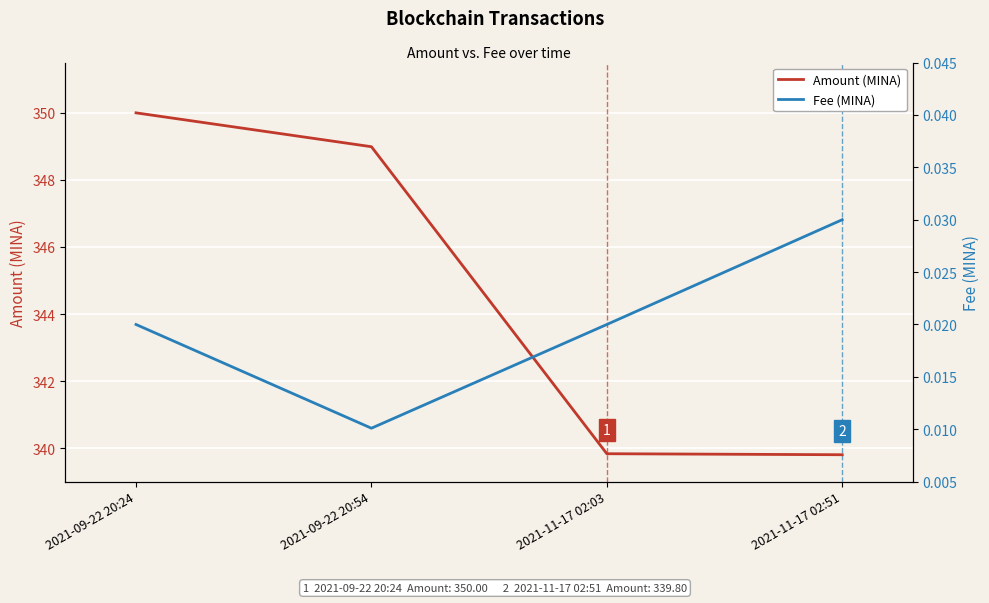

How many lines are shown in the chart?

2